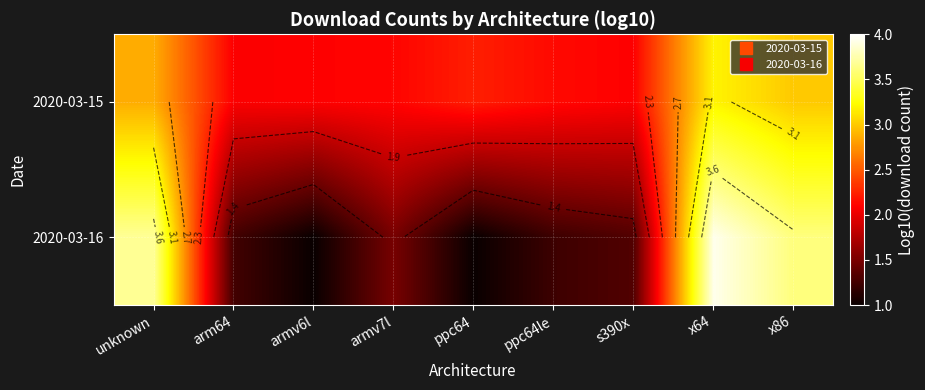

Count the number of data series in this chart.

2